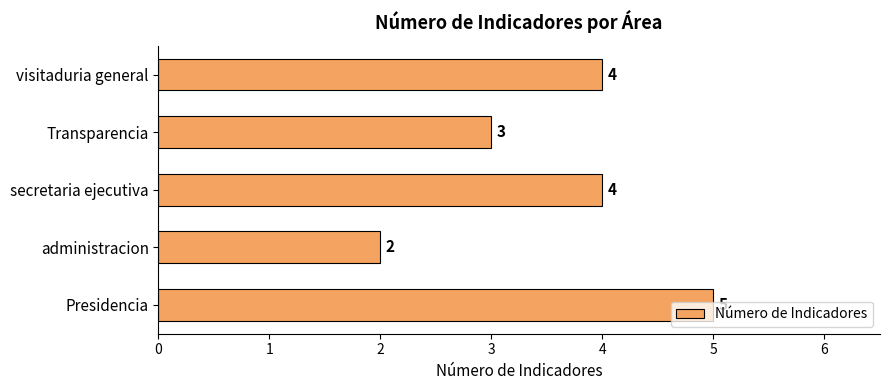

At which label is the value closest to 3?

Transparencia